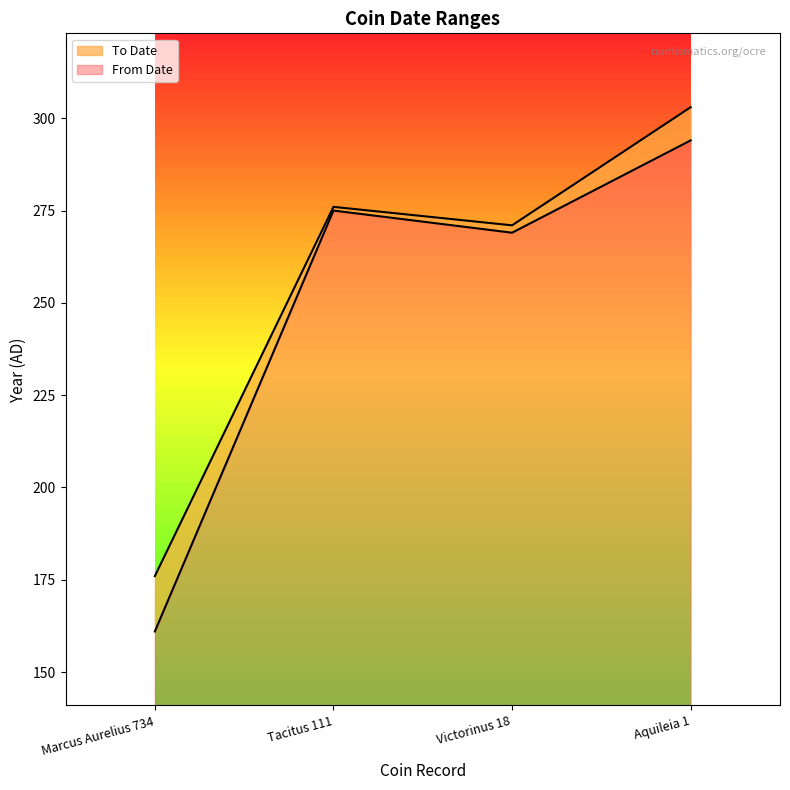

What is the minimum value for To Date?

176